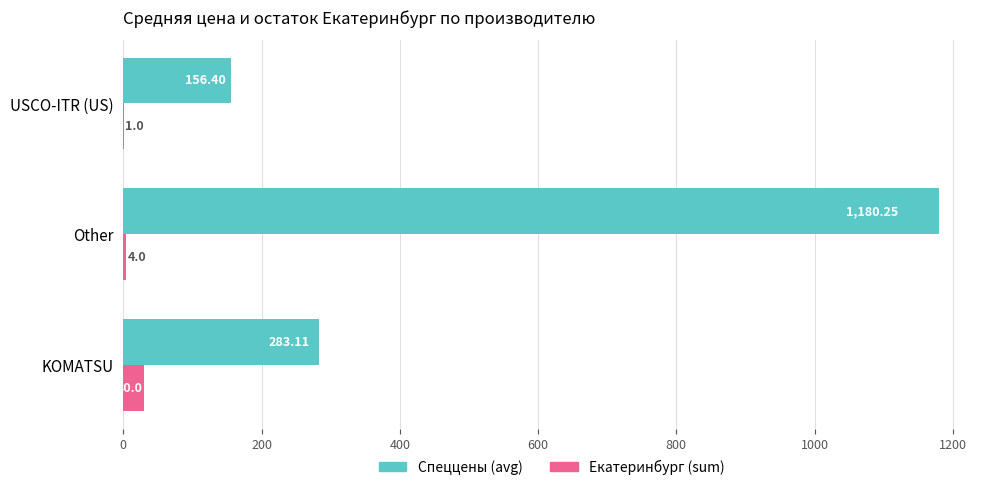

What is the sum of the Спеццены (avg) values at USCO-ITR (US) and KOMATSU?

439.5